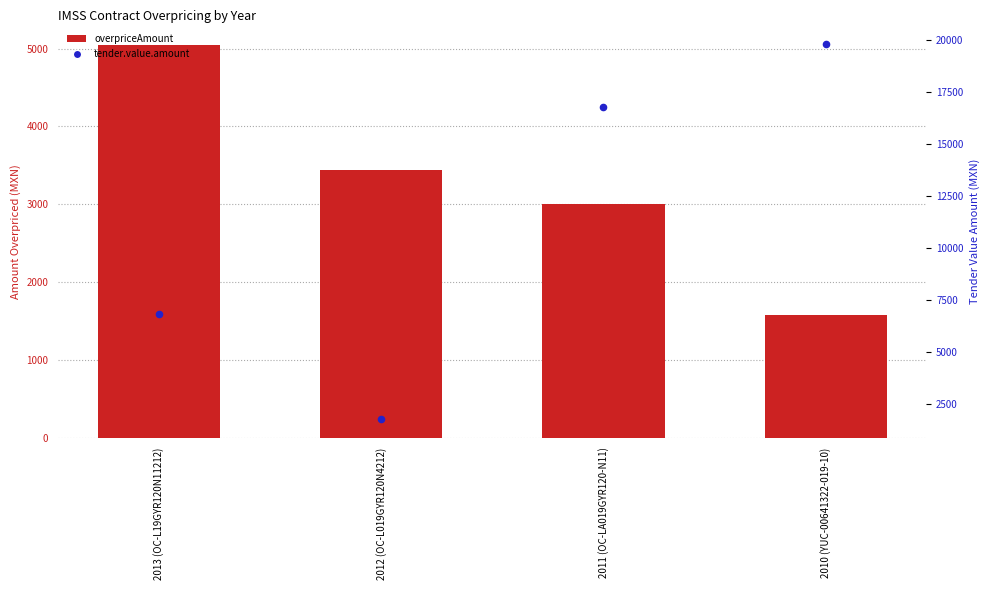

Which series has the largest total across all categories?

tender.value.amount